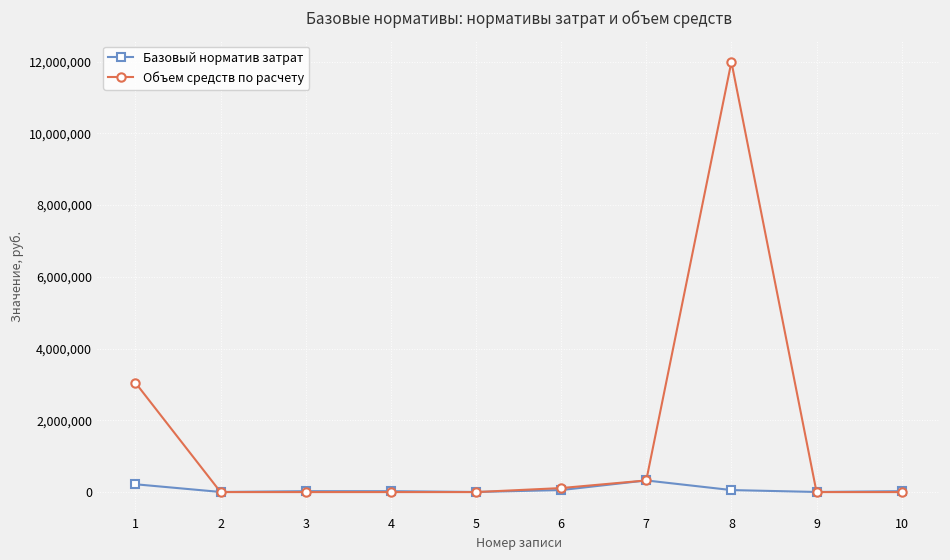

What is the maximum value shown in the chart?

11991916.5